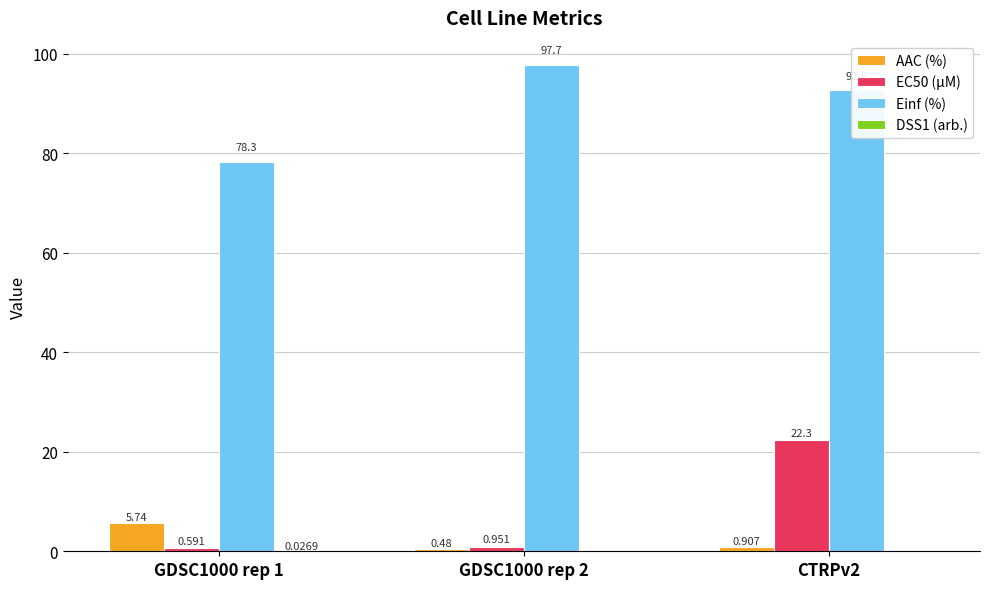

At which category is the sum across all series the highest?

CTRPv2